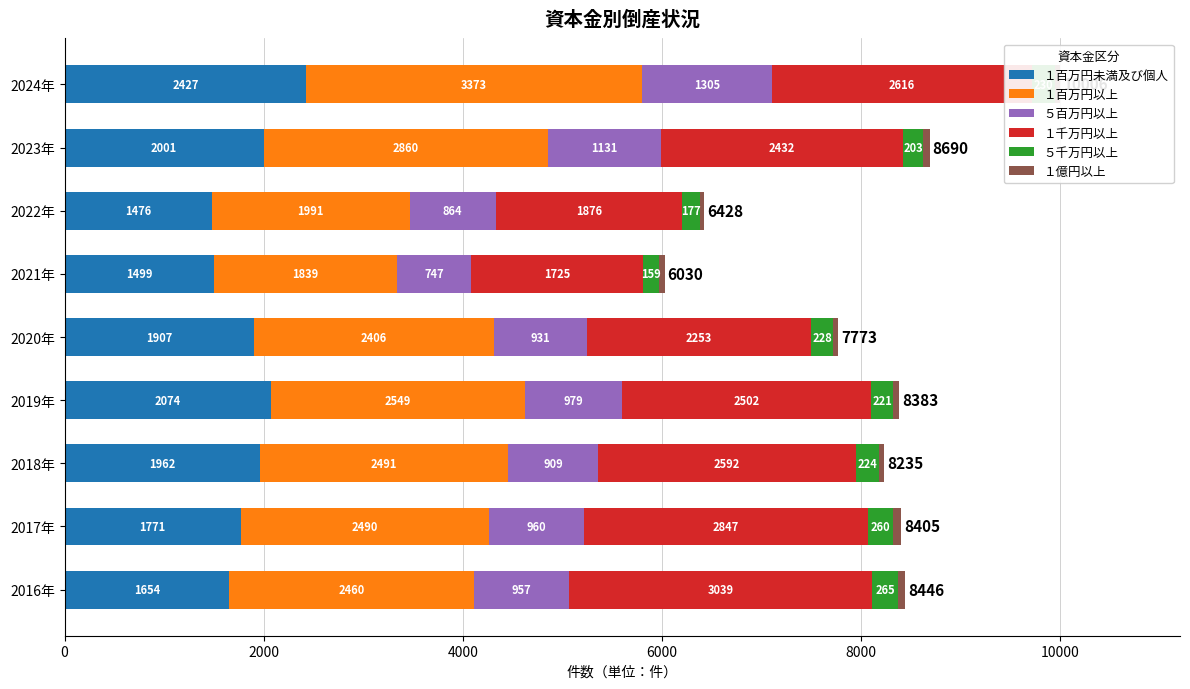

What is the difference between the maximum and minimum values in the １百万円未満及び個人 series?

951